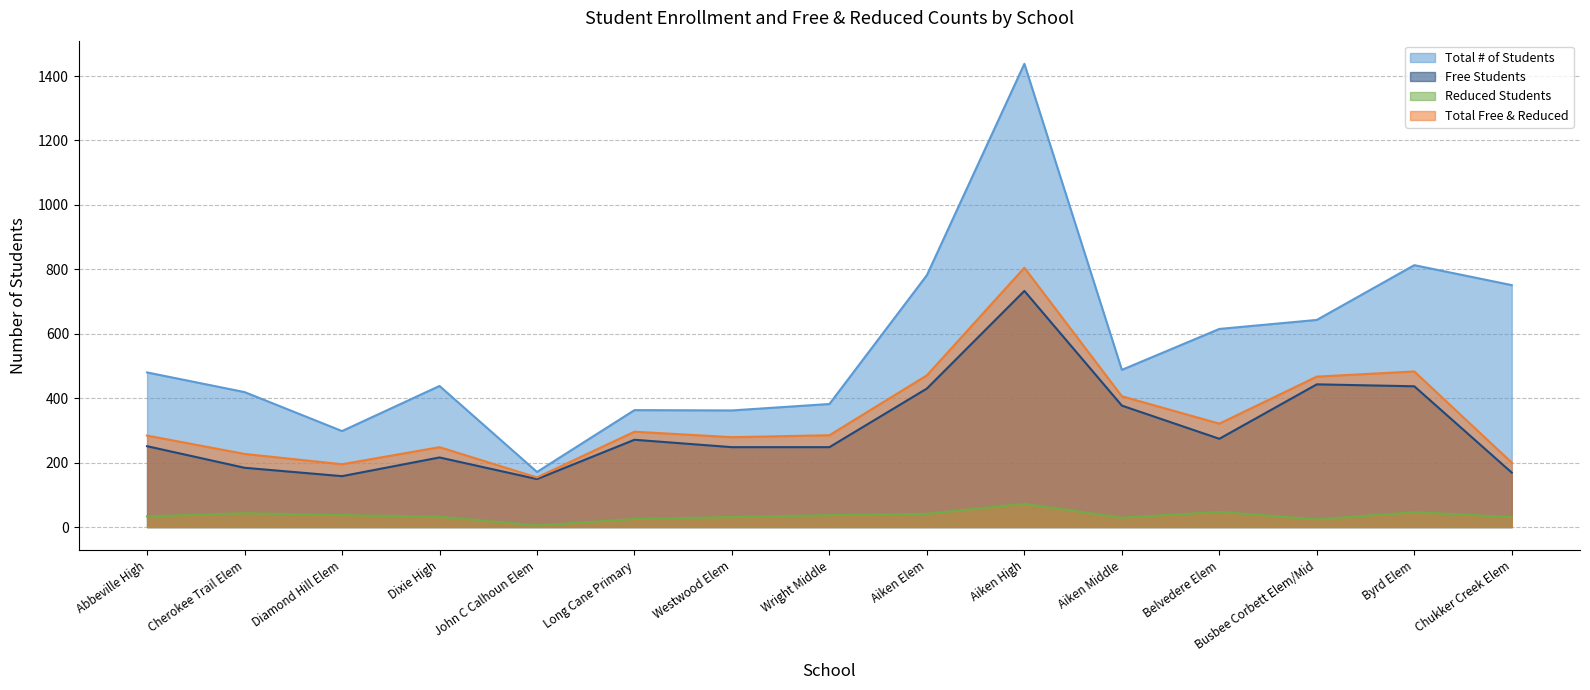

Which has a higher value, Byrd Elem or Westwood Elem?

Byrd Elem